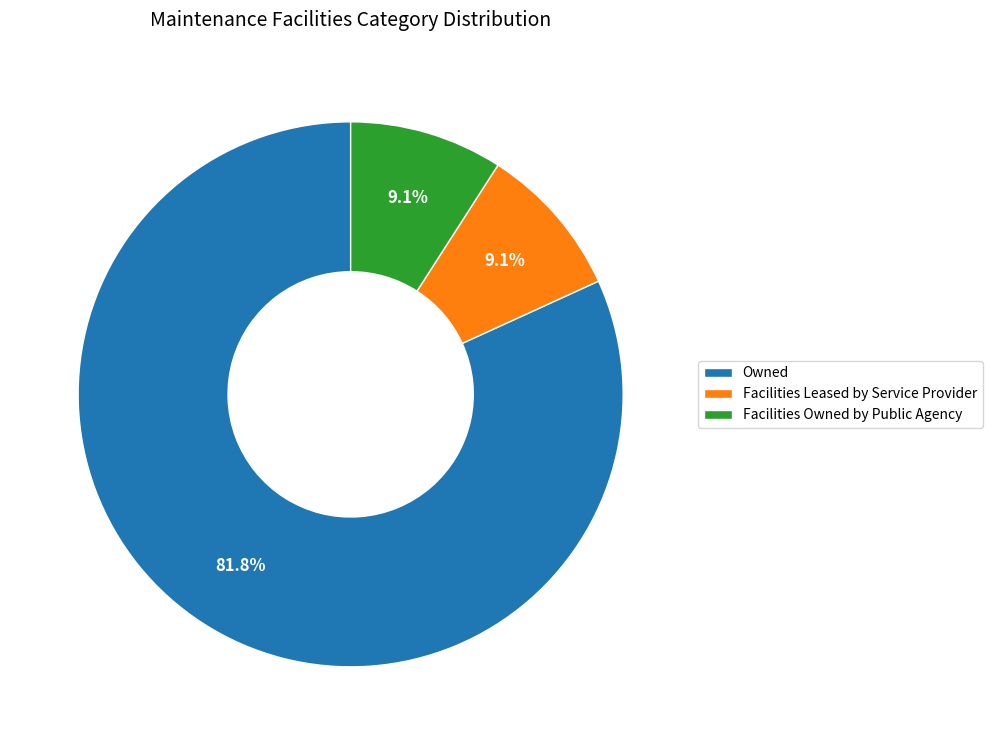

To the nearest percent, what is the difference between the Facilities Leased by Service Provider and Owned slice percentages?

73%